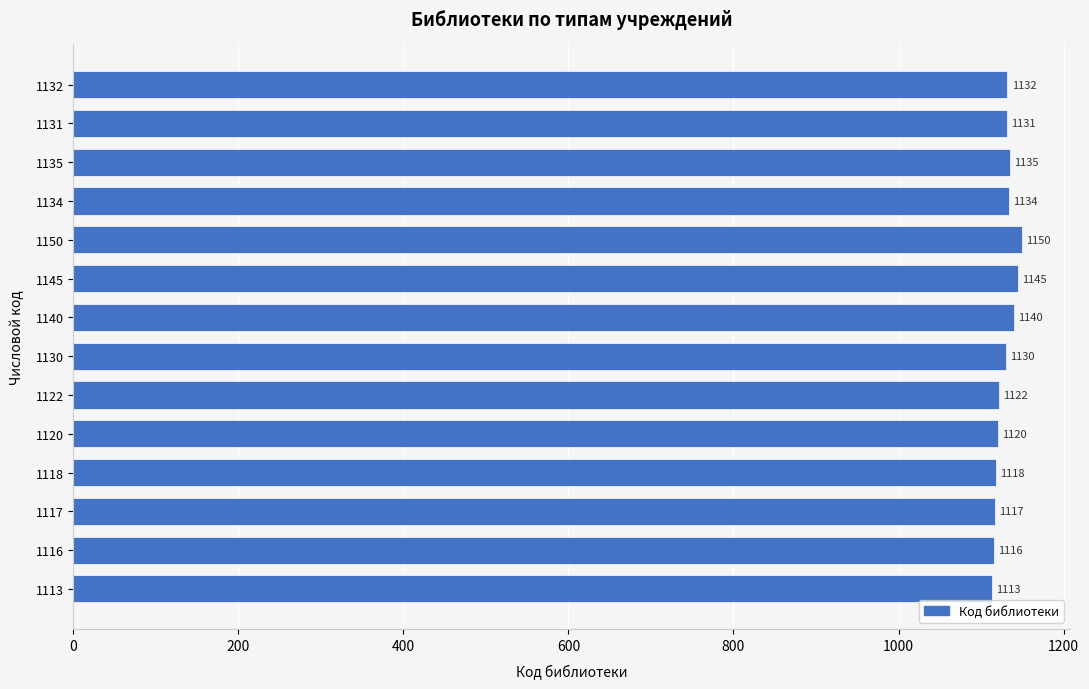

The chart shows a value of 1150 at 1150. True or false?

True